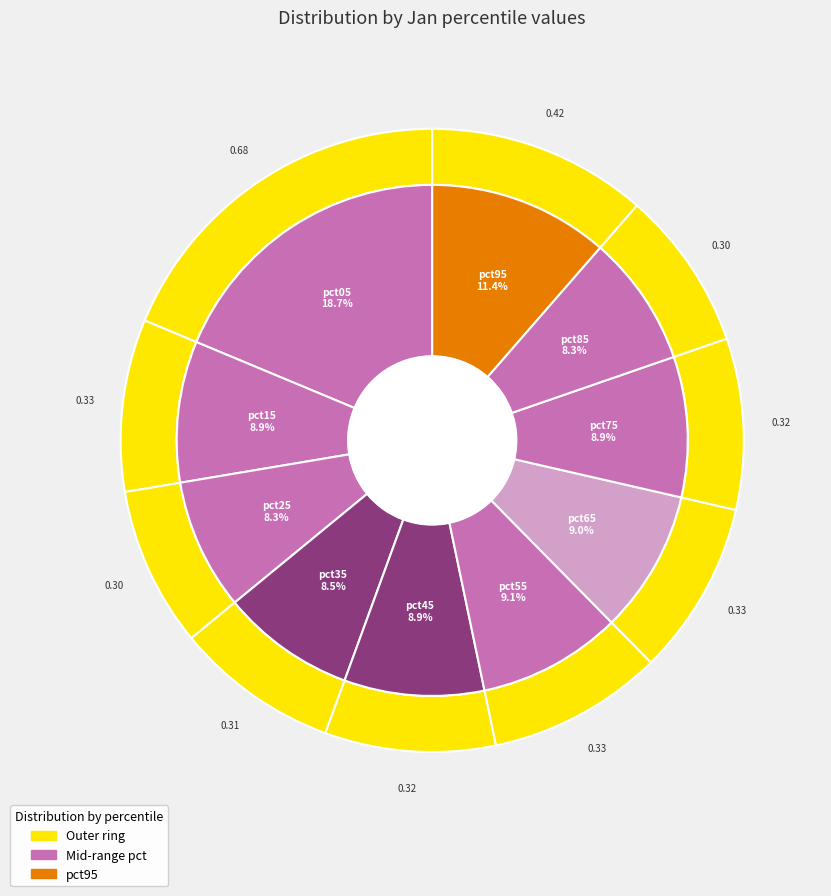

To the nearest percent, what percentage of the pie is pct15?

9%